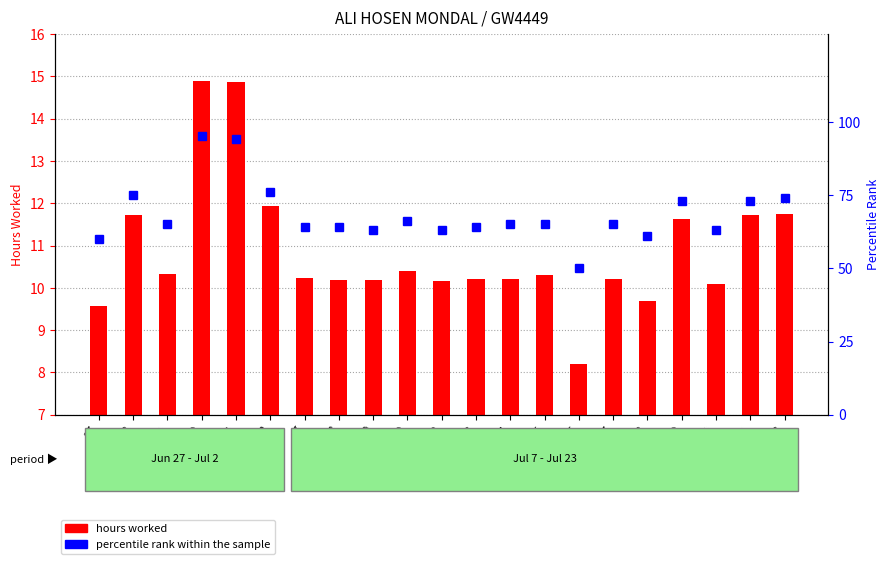

List the labels in order of hours worked value, largest first.

30, 1, 2, 23, 28, 22, 19, 10, 29, 15, 7, 14, 17, 13, 8, 9, 12, 21, 18, 27, 16